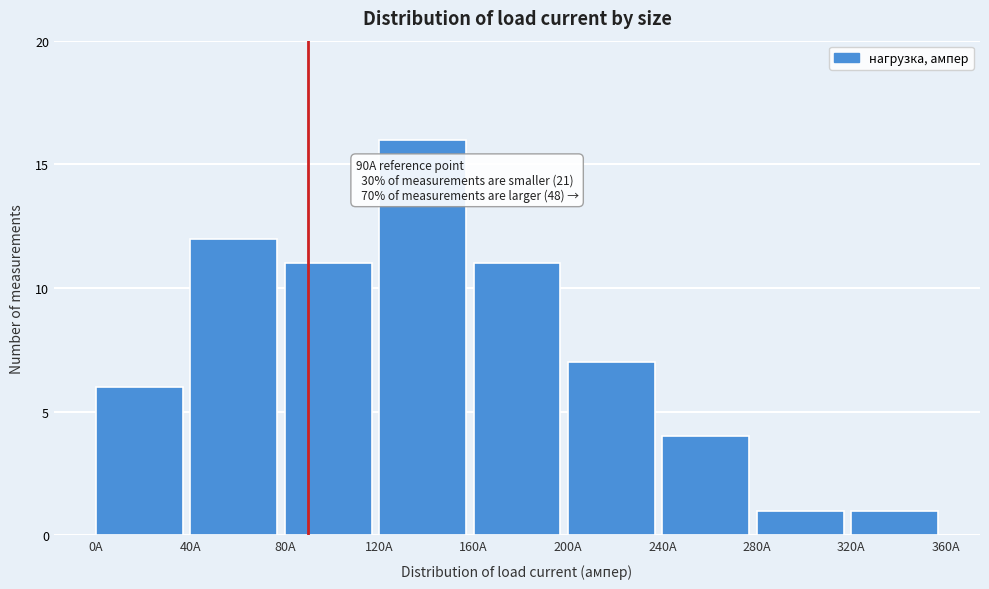

Which range on the x-axis has the tallest bar?

120 to 160